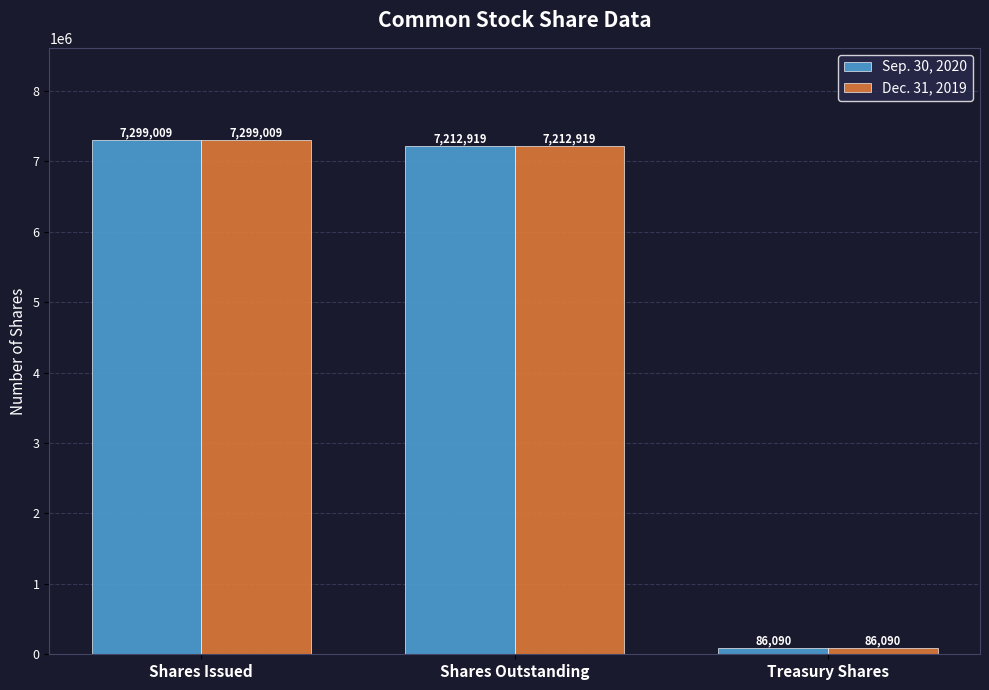

What is the sum of all Sep. 30, 2020 values?

14598018